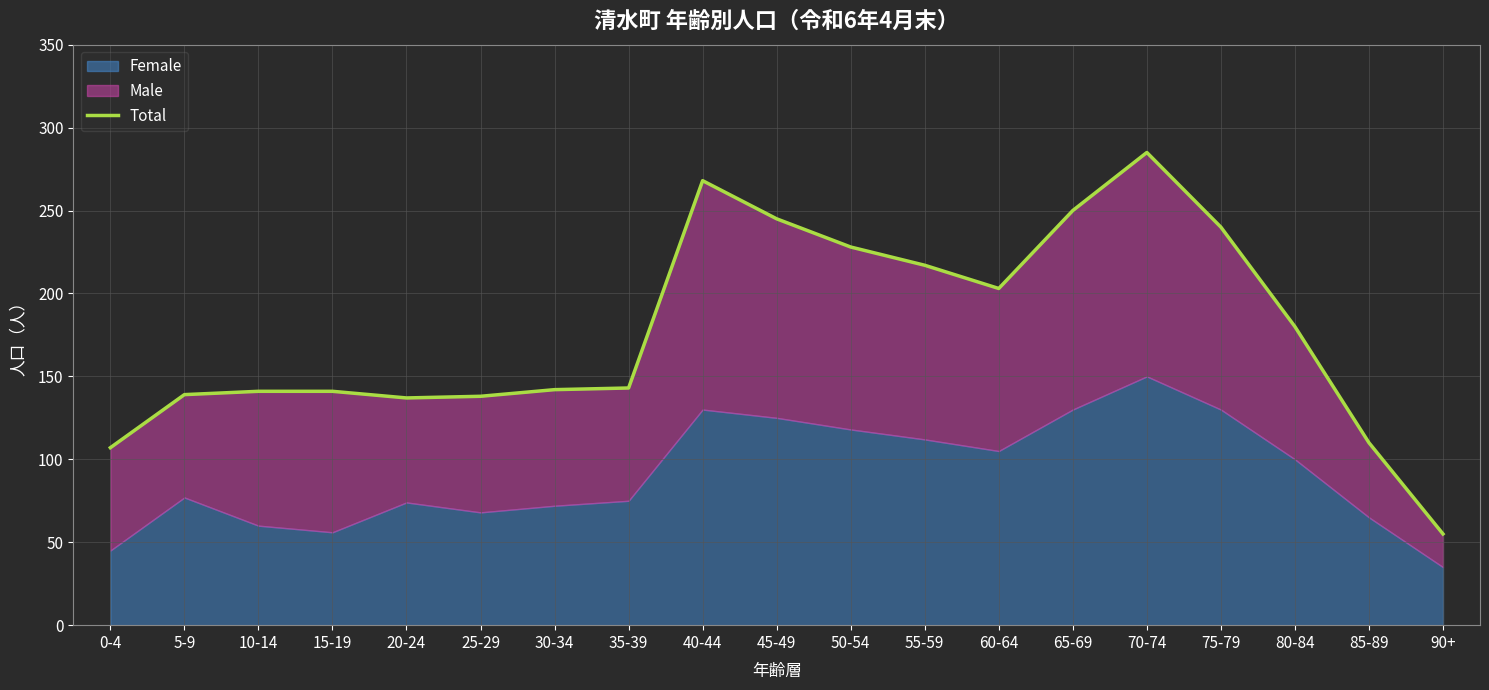

At which category does the chart reach its minimum across all series?

90+